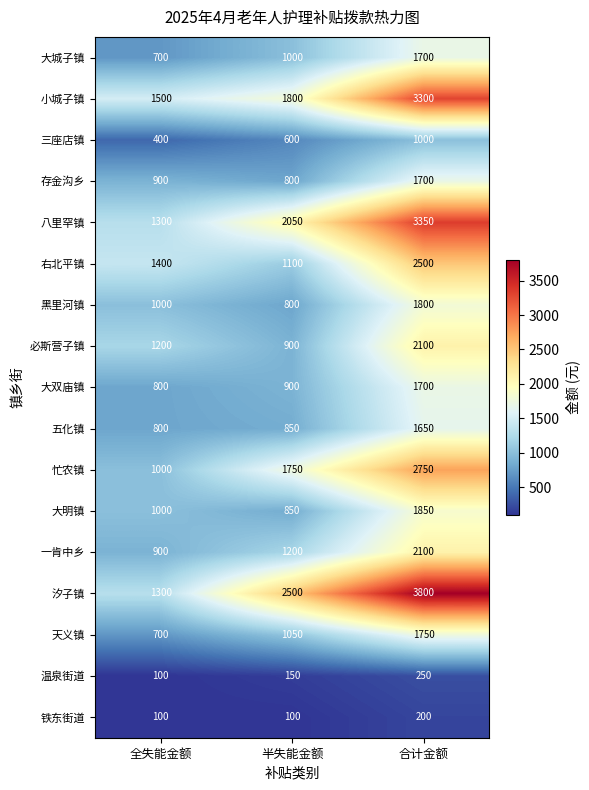

How many data points does each series have?

3